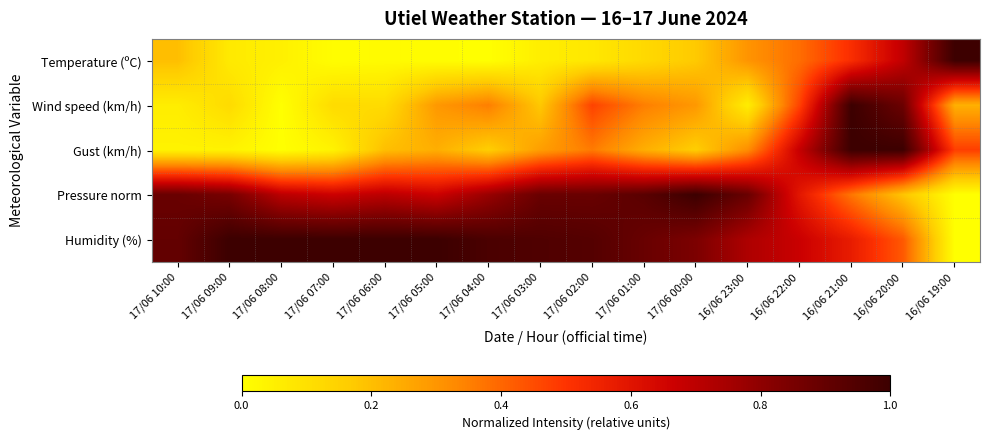

Rank the series by their maximum value, from highest to lowest.

Temperature (ºC), Wind speed (km/h), Gust (km/h), Pressure norm, Humidity (%)